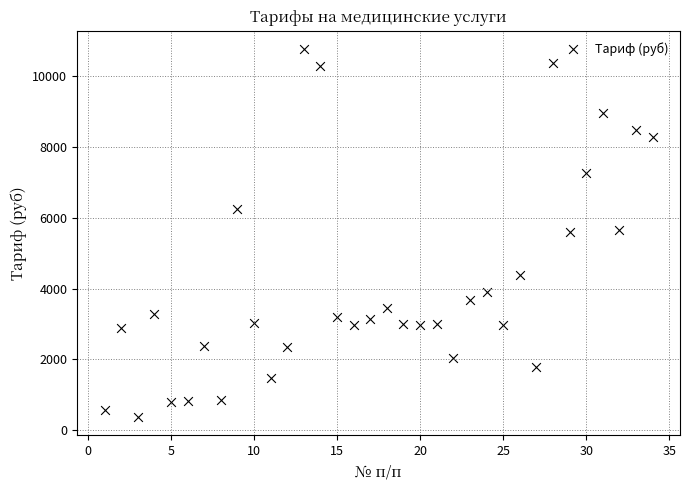

What is the range of X values (max minus min)?

33